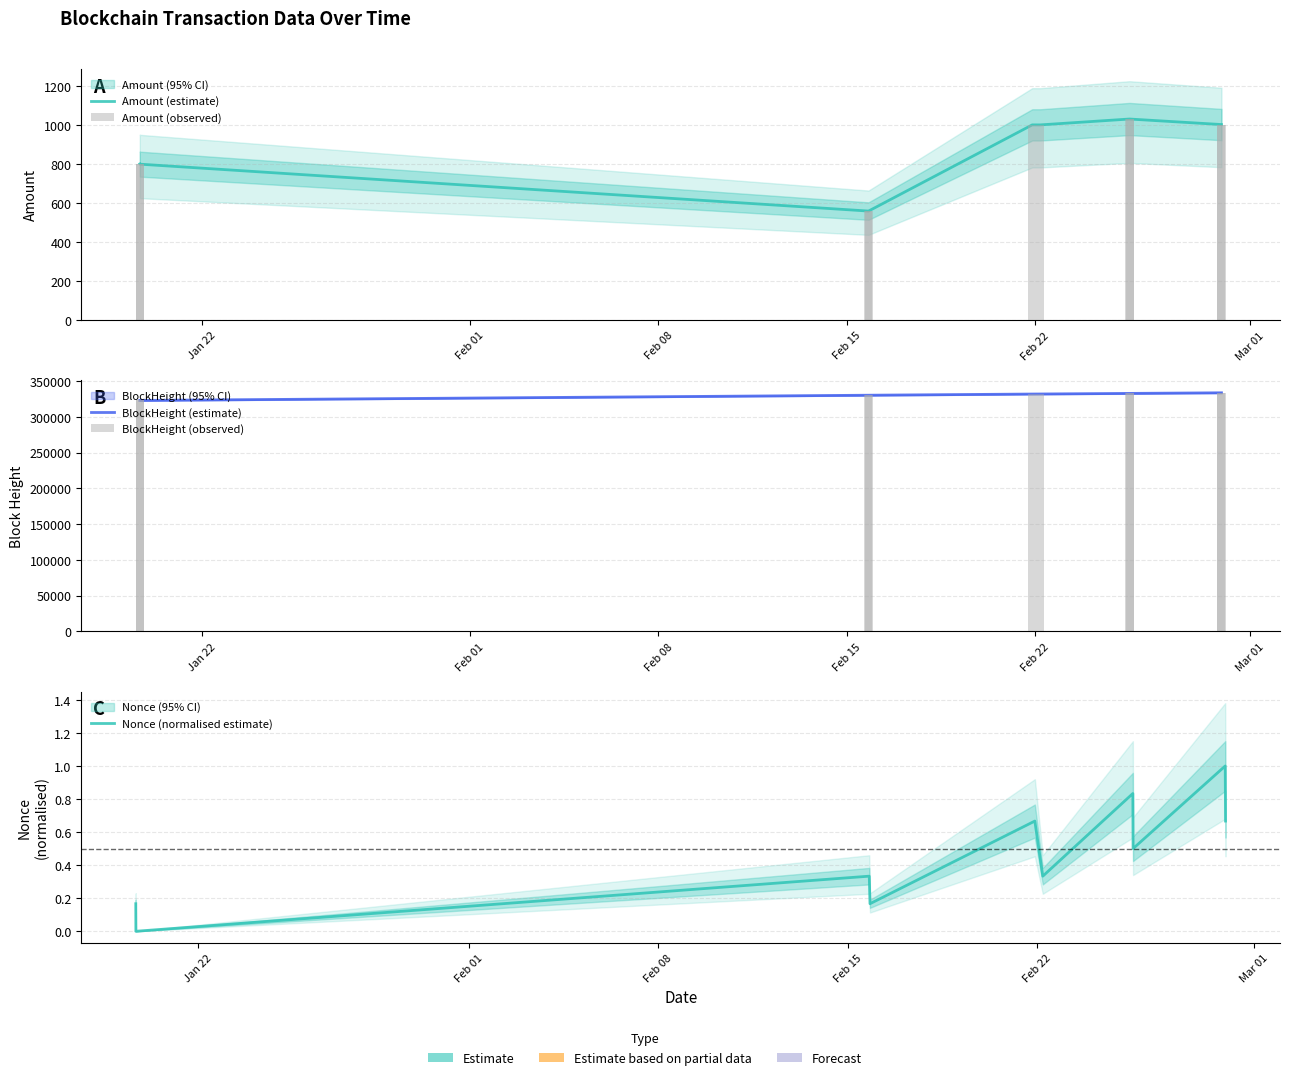

What are all the series names shown in the legend?

Amount (estimate), Amount (observed), BlockHeight (estimate), BlockHeight (observed), Nonce (normalised estimate)